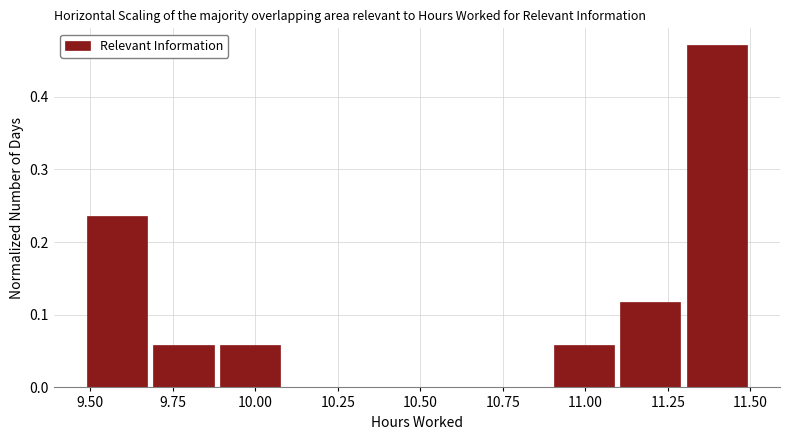

Reading left to right, list every bar in this chart as the range it spans on the x-axis followed by its height. Neither the bar edges nor the heights are printed on the chart, so give them approximately, as read against the axes.

9.5 to 9.7: 0.24
9.7 to 9.9: 0.06
9.9 to 10.1: 0.06
10.1 to 10.3: 0
10.3 to 10.5: 0
10.5 to 10.7: 0
10.7 to 10.9: 0
10.9 to 11.1: 0.06
11.1 to 11.3: 0.12
11.3 to 11.5: 0.47